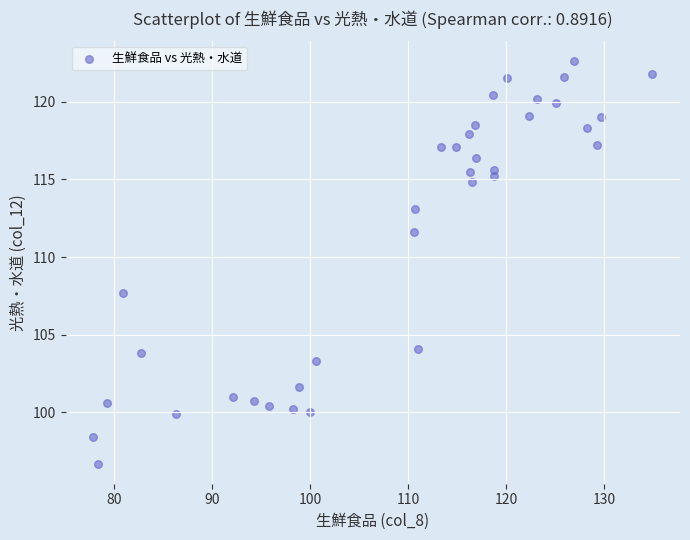

What is the range of Y values (max minus min)?

25.9